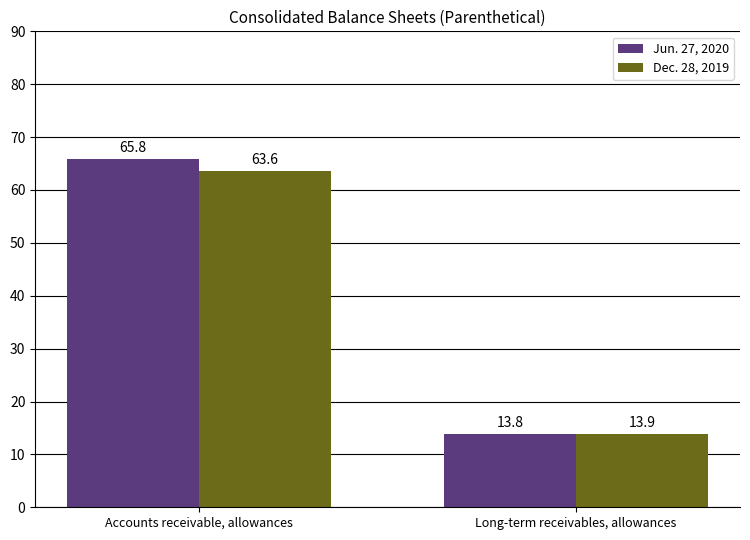

What value does the Dec. 28, 2019 series have at Long-term receivables, allowances?

13.9